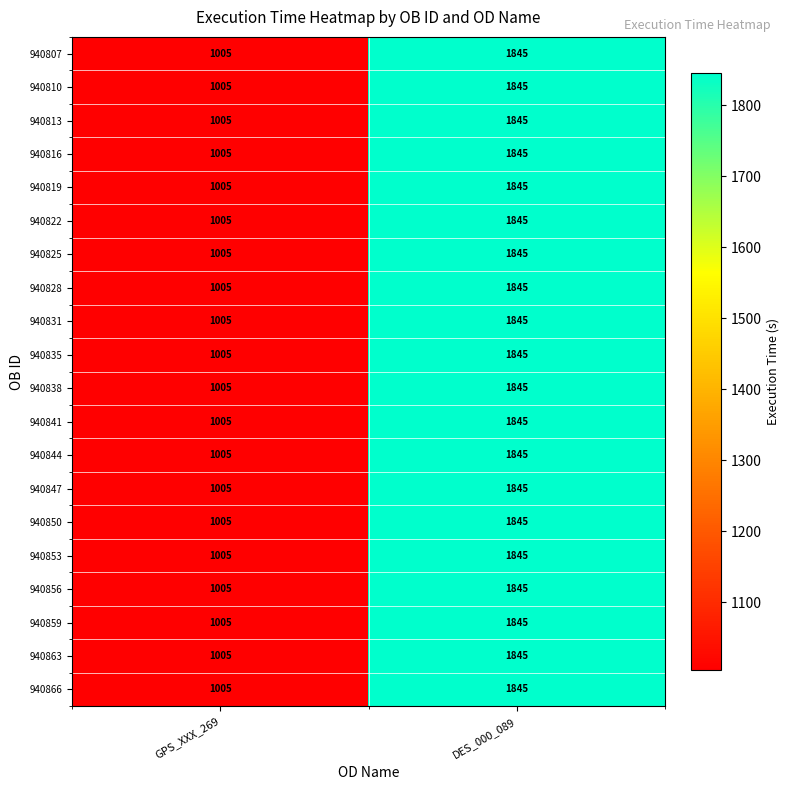

At which category is the sum across all series the highest?

DES_000_089